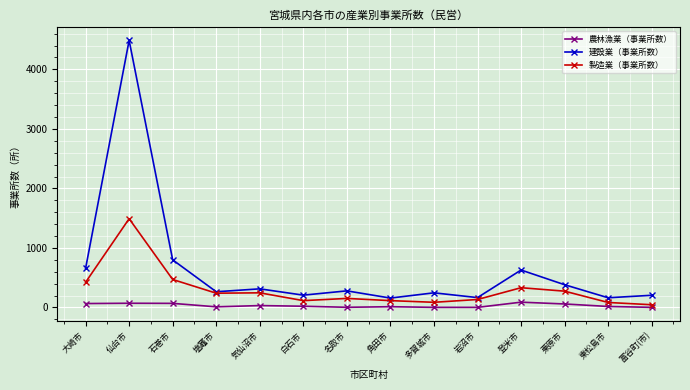

What is the label of the 3rd point from the left?

石巻市